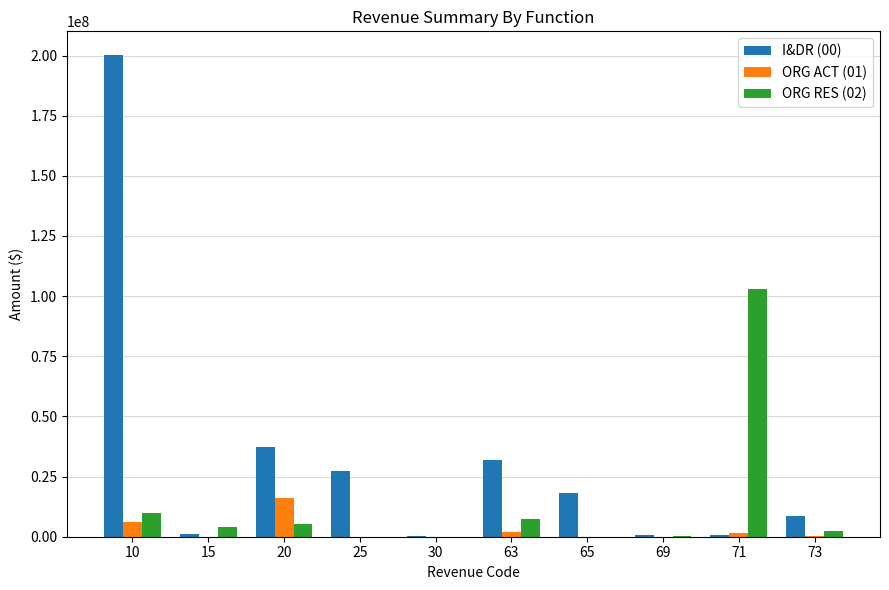

Which series has the largest total across all categories?

I&DR (00)